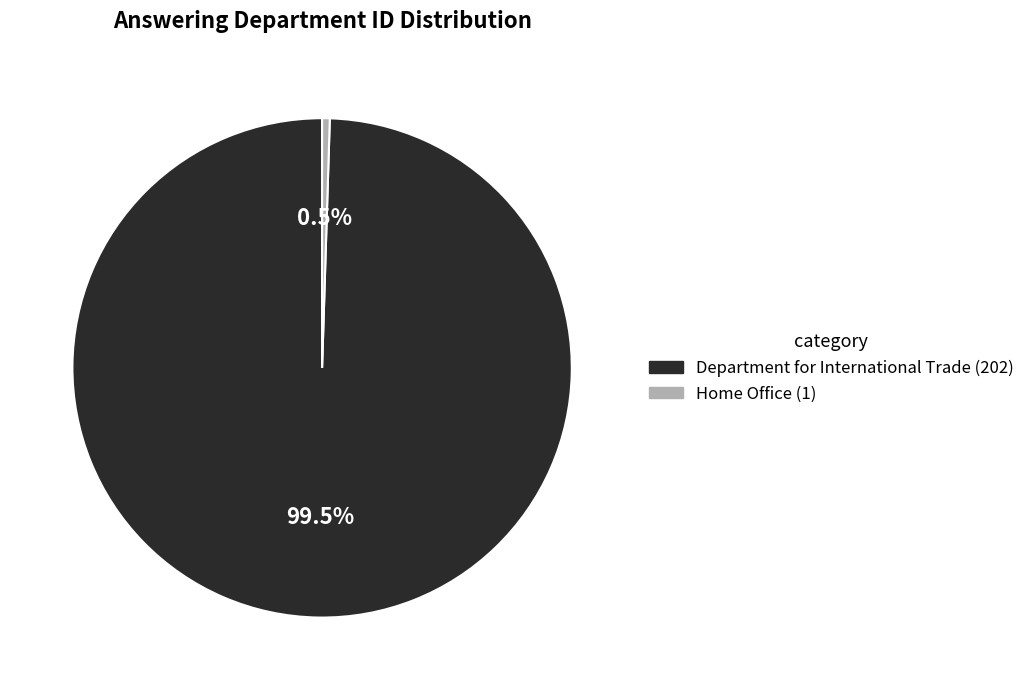

Is the sum of Department for International Trade (202) and Home Office (1) greater than half?

Yes